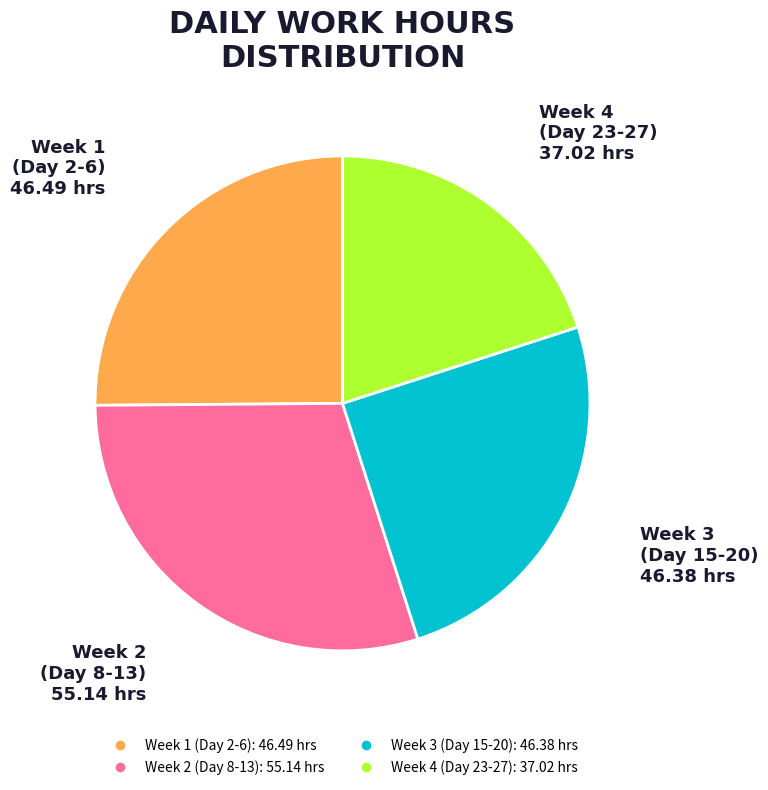

Count the number of slices in the pie.

4